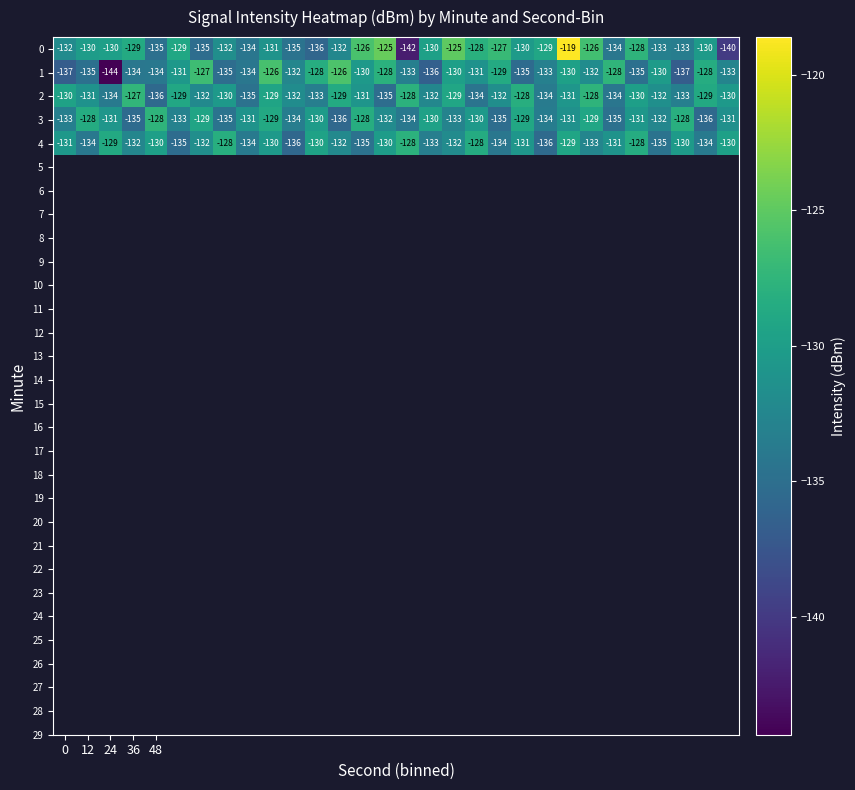

What is the sum of all 0 values?

-3925